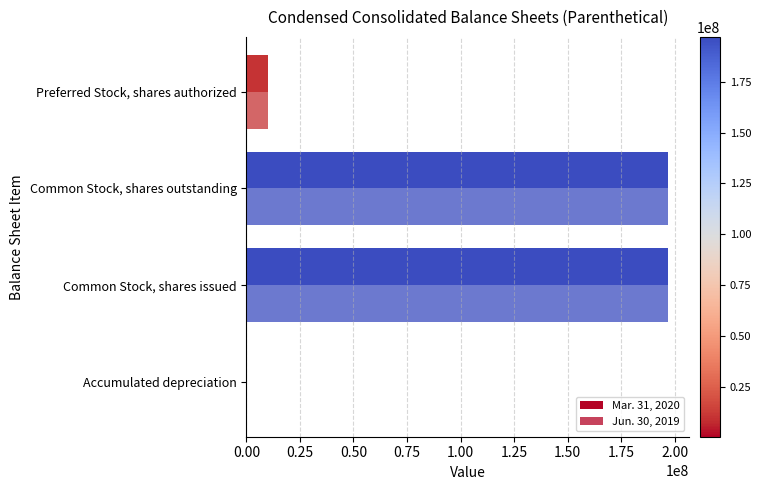

How many series are shown in this chart?

2